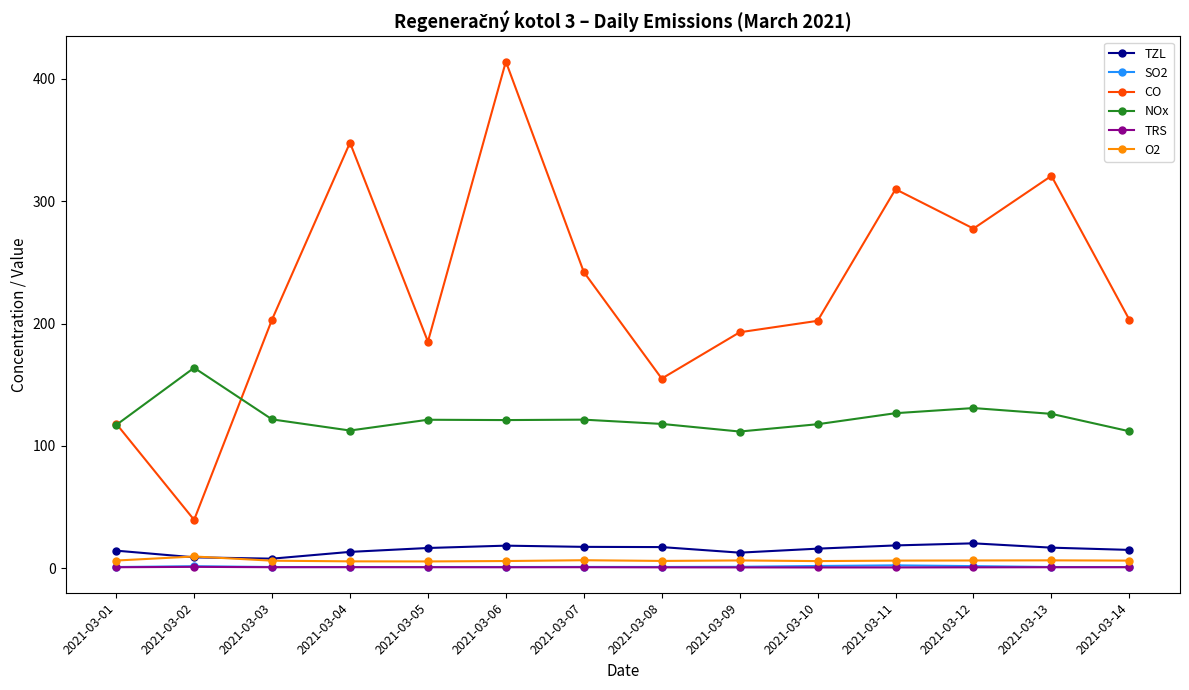

True or false: NOx has more than 0 interior local peaks.

True